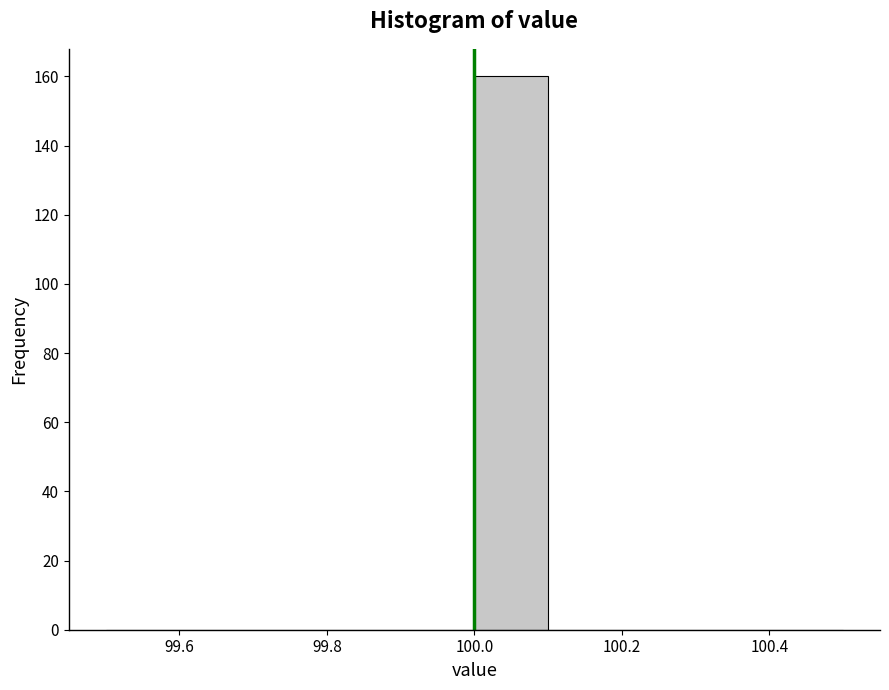

Reading left to right, transcribe this chart: for each bar, give the range it covers on the x-axis and its height. The values are not printed on the chart, so give them approximately, as read against the axis.

99.5 to 99.6: 0
99.6 to 99.7: 0
99.7 to 99.8: 0
99.8 to 99.9: 0
99.9 to 100.0: 0
100.0 to 100.1: 160
100.1 to 100.2: 0
100.2 to 100.3: 0
100.3 to 100.4: 0
100.4 to 100.5: 0